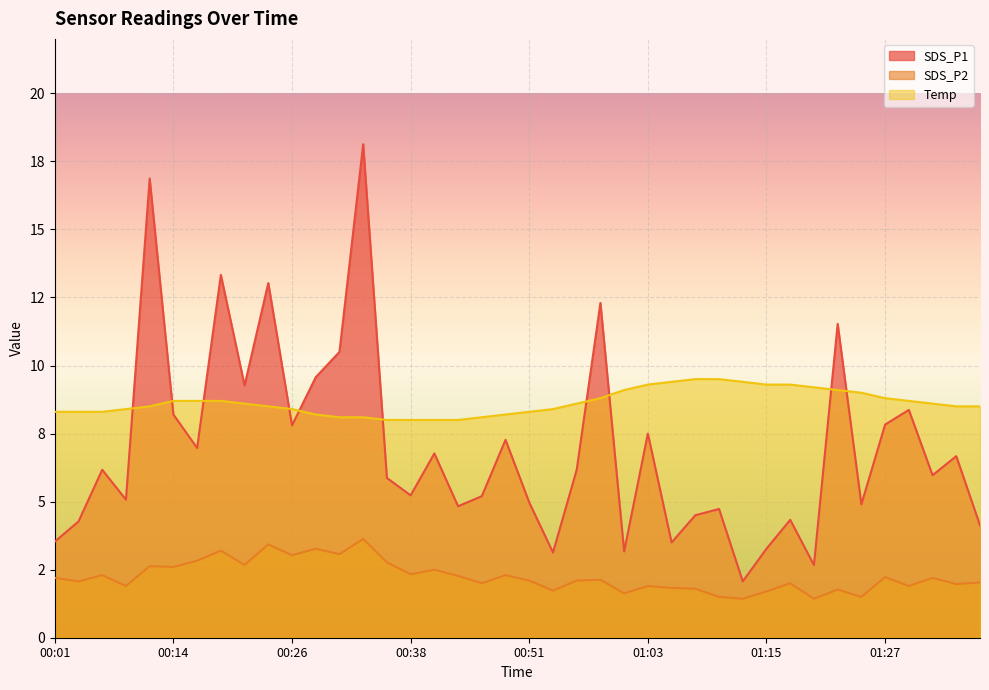

True or false: SDS_P2 and Temp cross at least once.

False